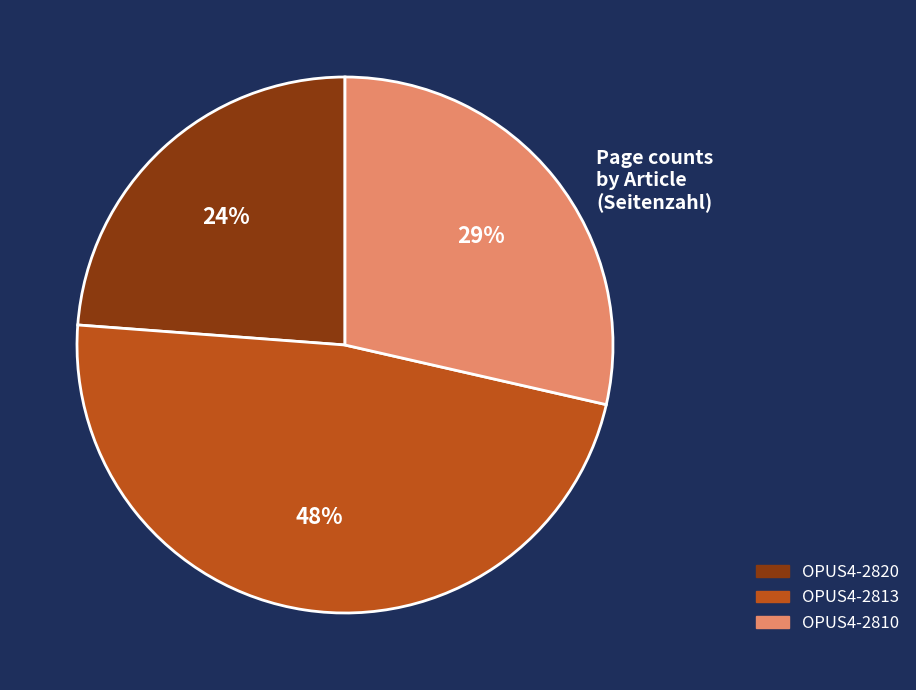

Which category has the smallest portion of the pie?

OPUS4-2820